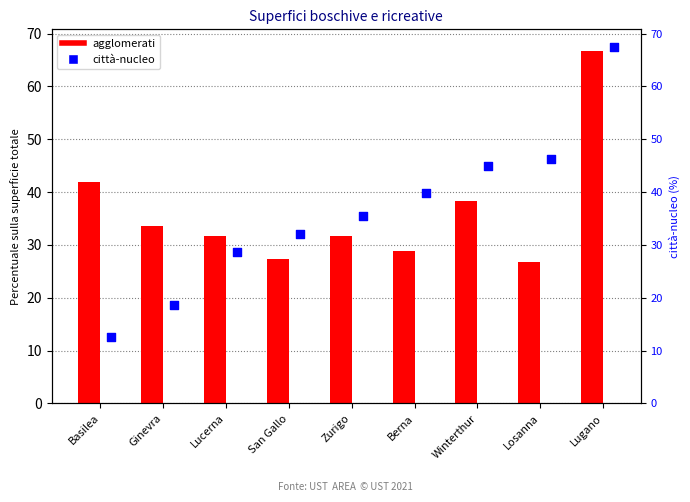

Which series has the widest spread of Y values?

città-nucleo